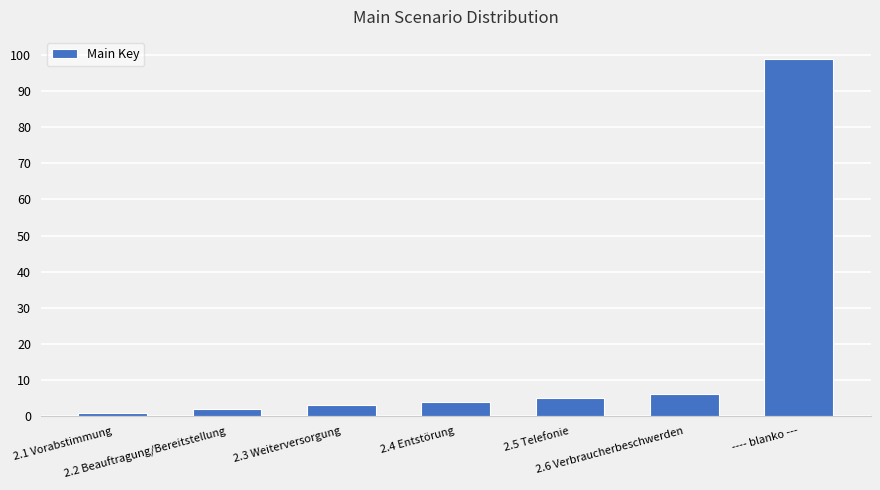

What is the approximate value at 2.1 Vorabstimmung?

1